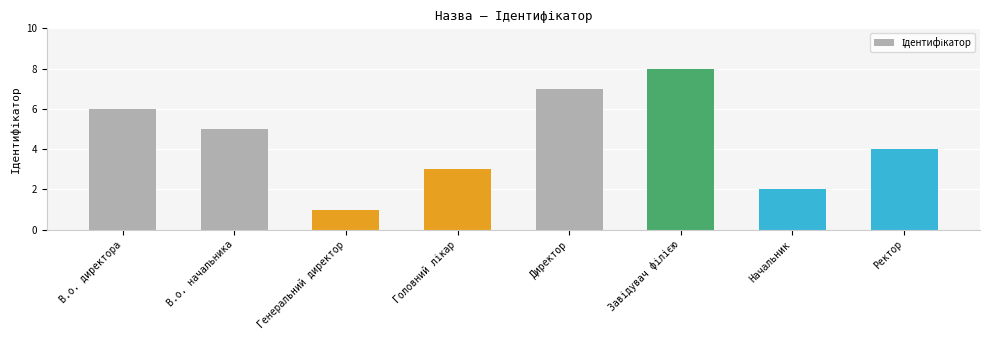

What is the smallest value displayed?

1